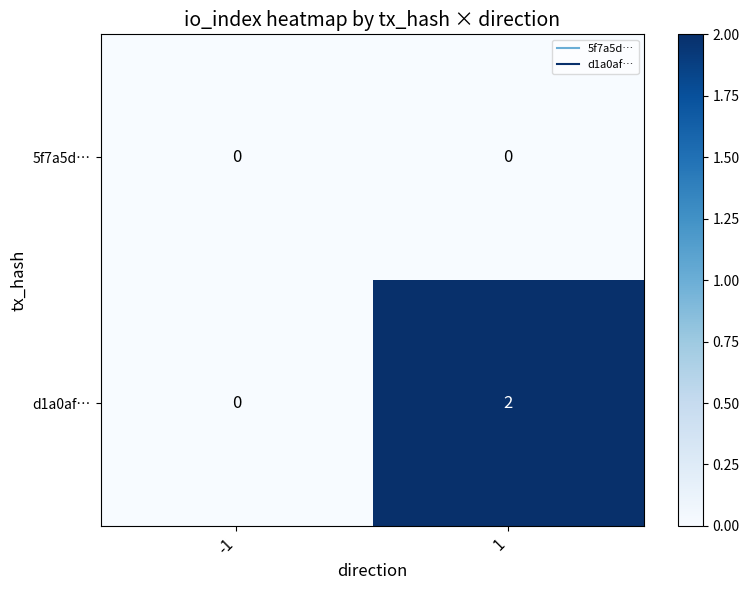

Which series has the largest total across all categories?

d1a0af…